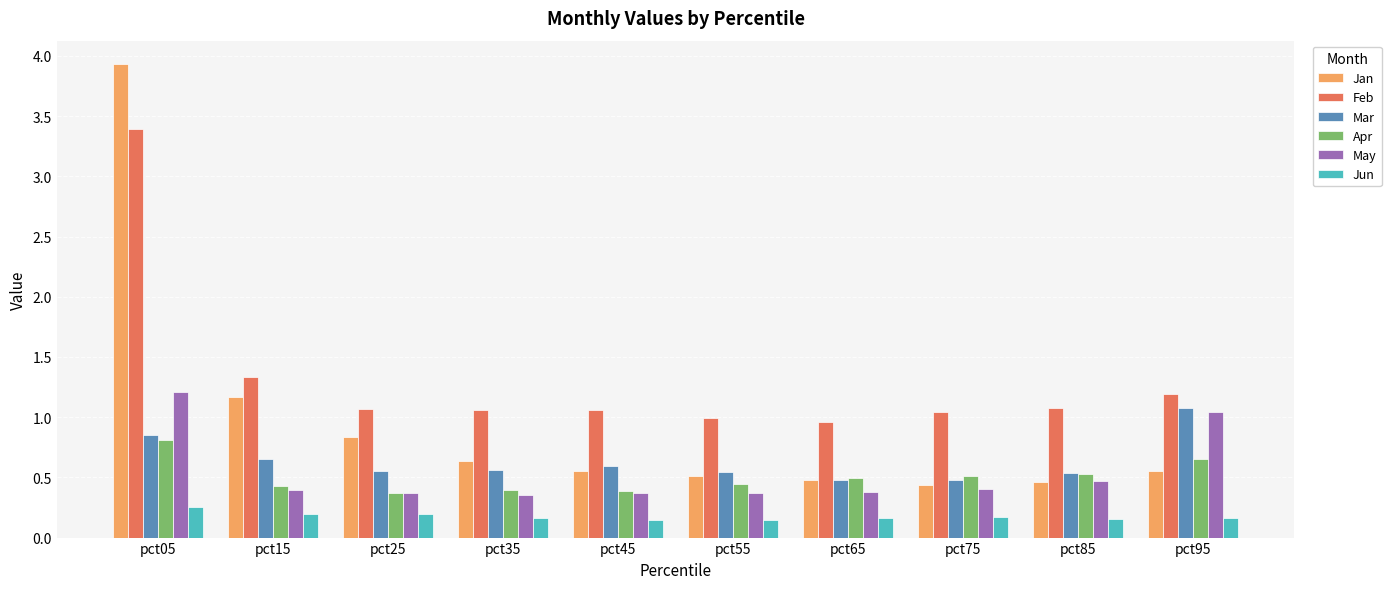

Count the number of categories in the chart.

10